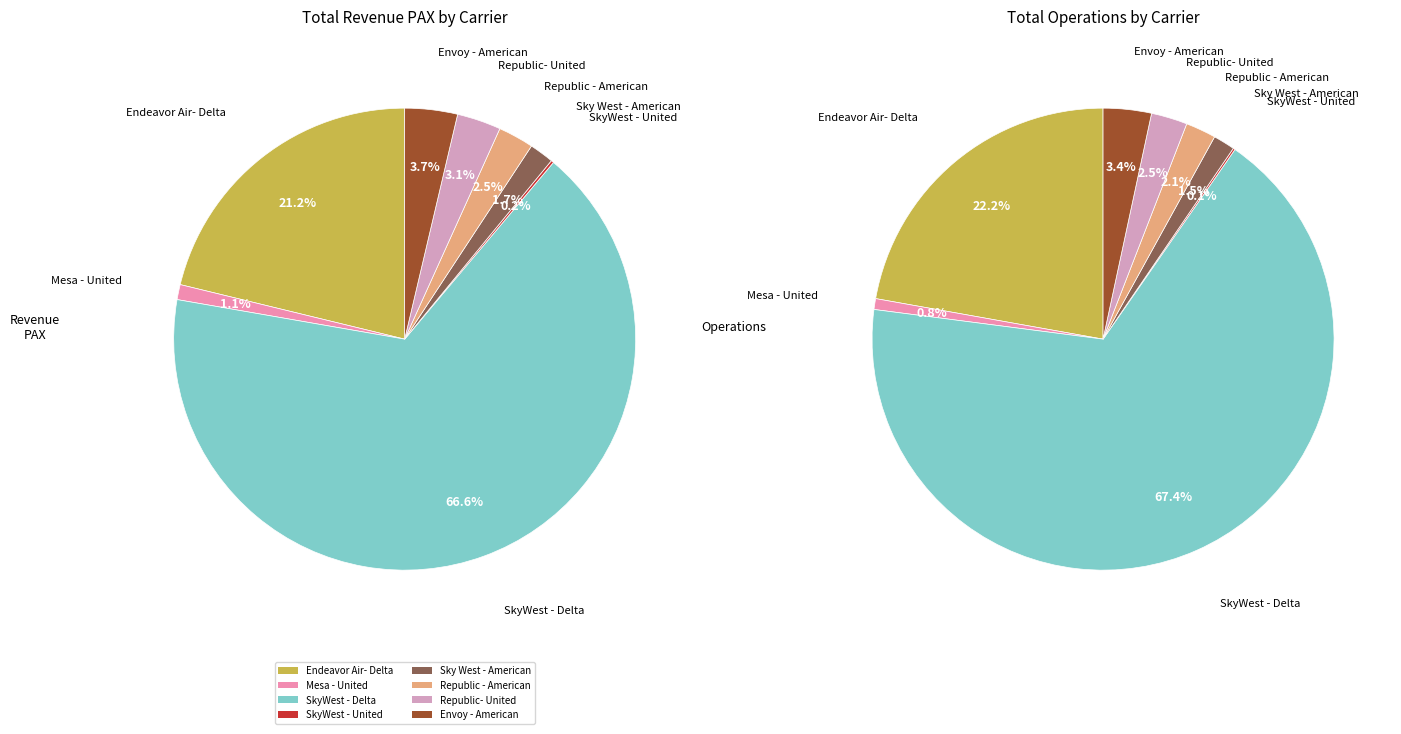

To the nearest percent, what is the average slice percentage?

12%